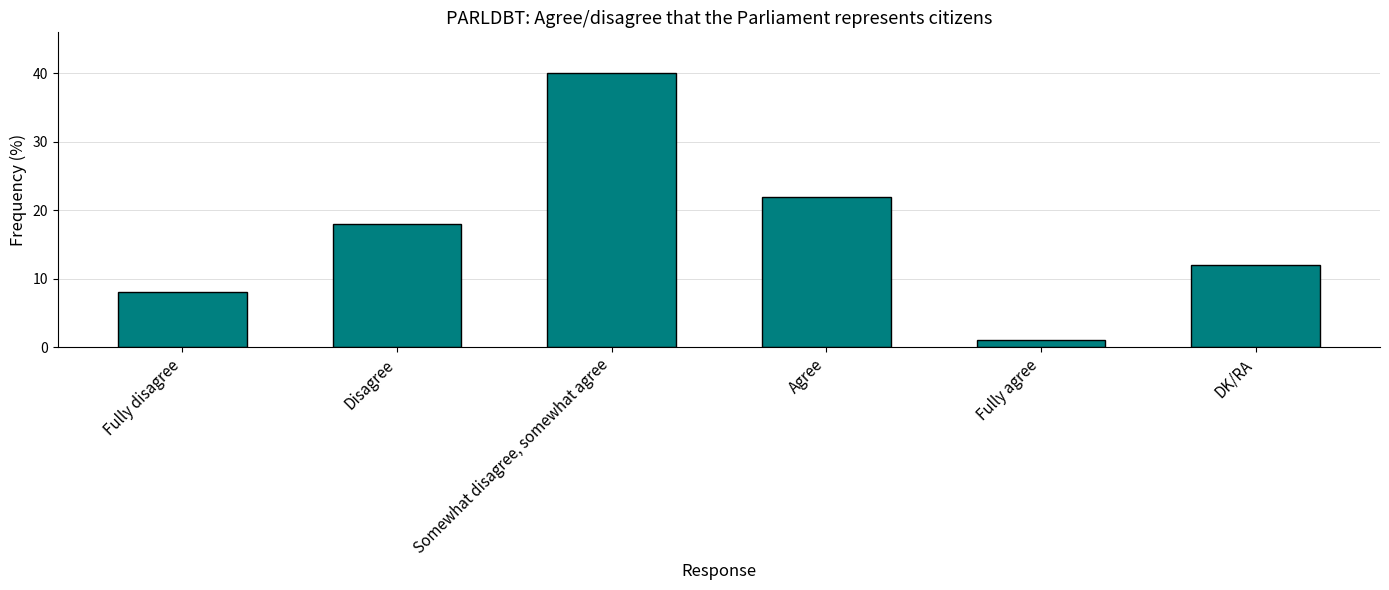

What is the ratio of the value at Fully disagree to the value at DK/RA?

0.7